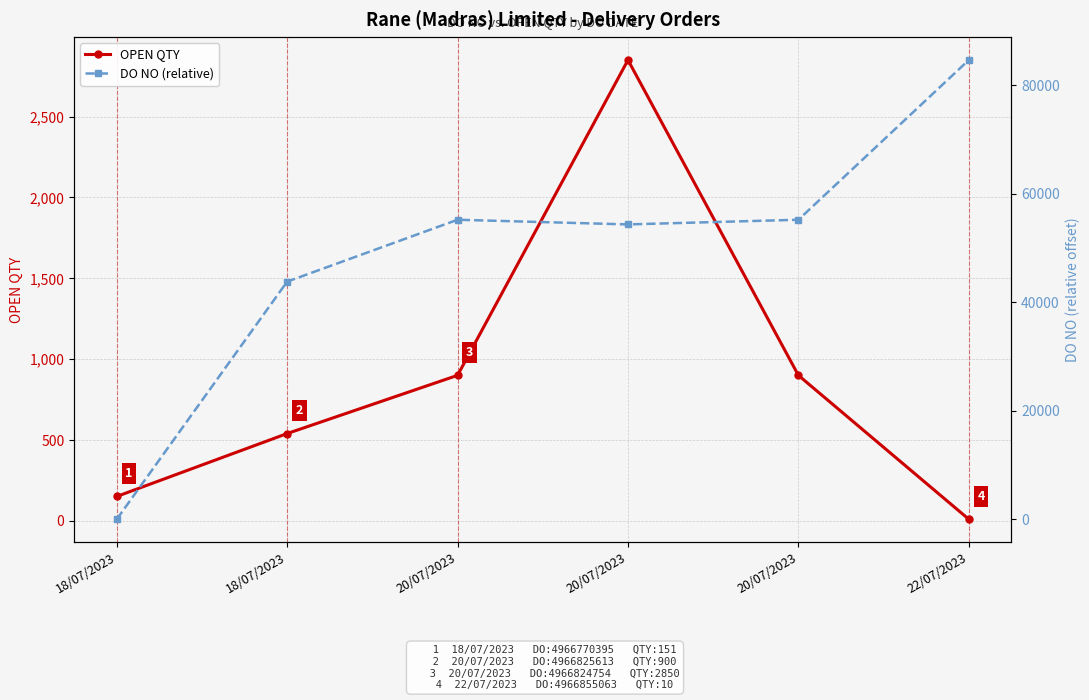

How many times do OPEN QTY and DO NO (relative) cross each other?

1